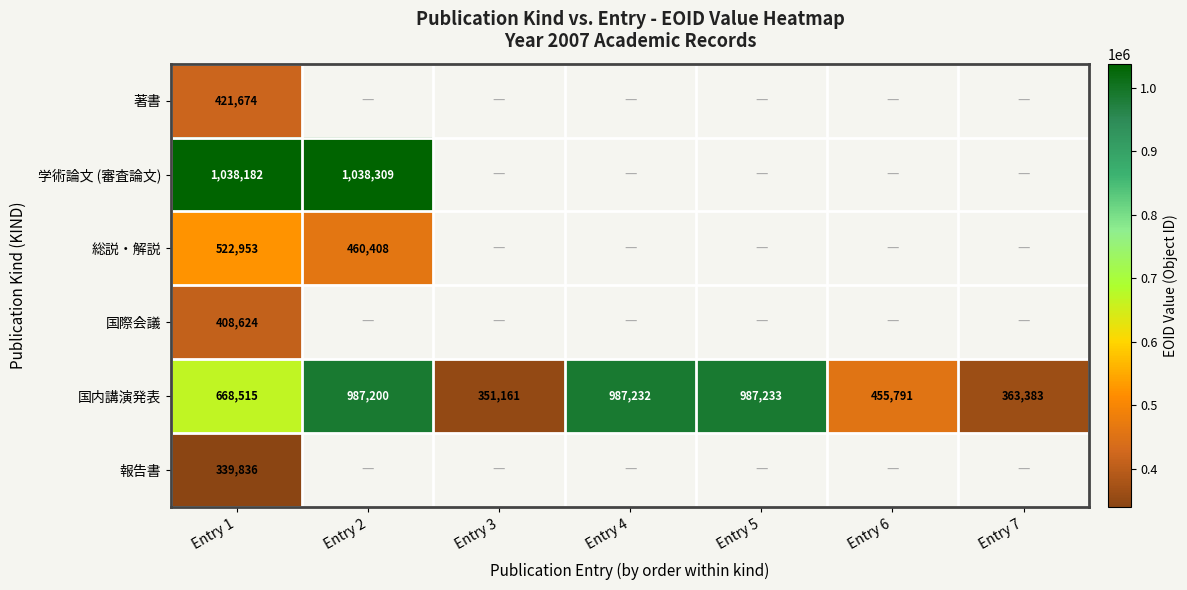

What is the minimum value shown in the chart?

339836.0